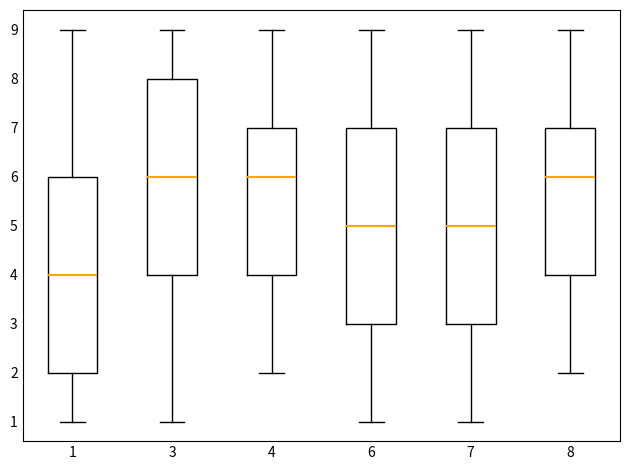

Where does the median line of the box at x = 6 sit on the y-axis? The values are not printed on the chart, so give them approximately, as read against the axis.

5